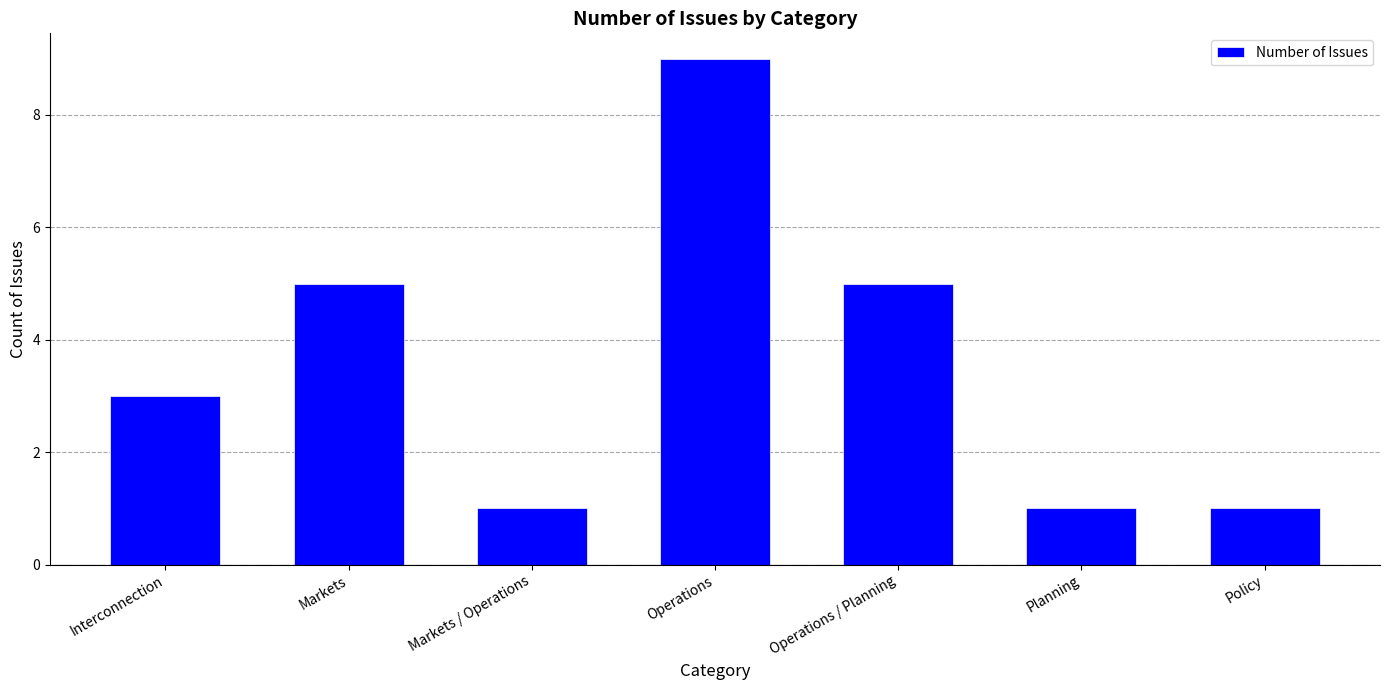

What is the smallest value displayed?

1